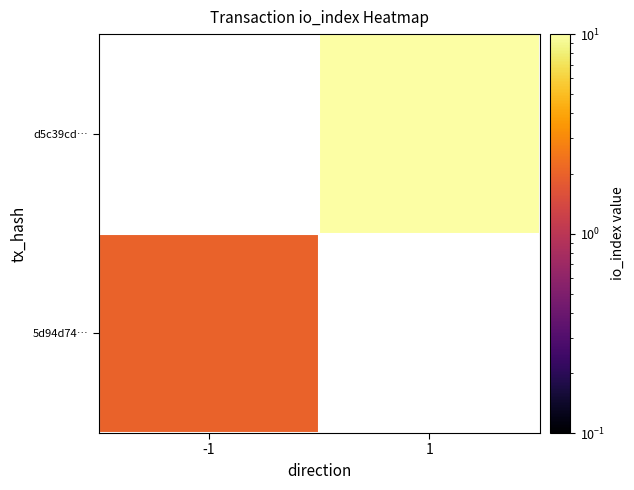

At how many categories does at least one series exceed 4?

1